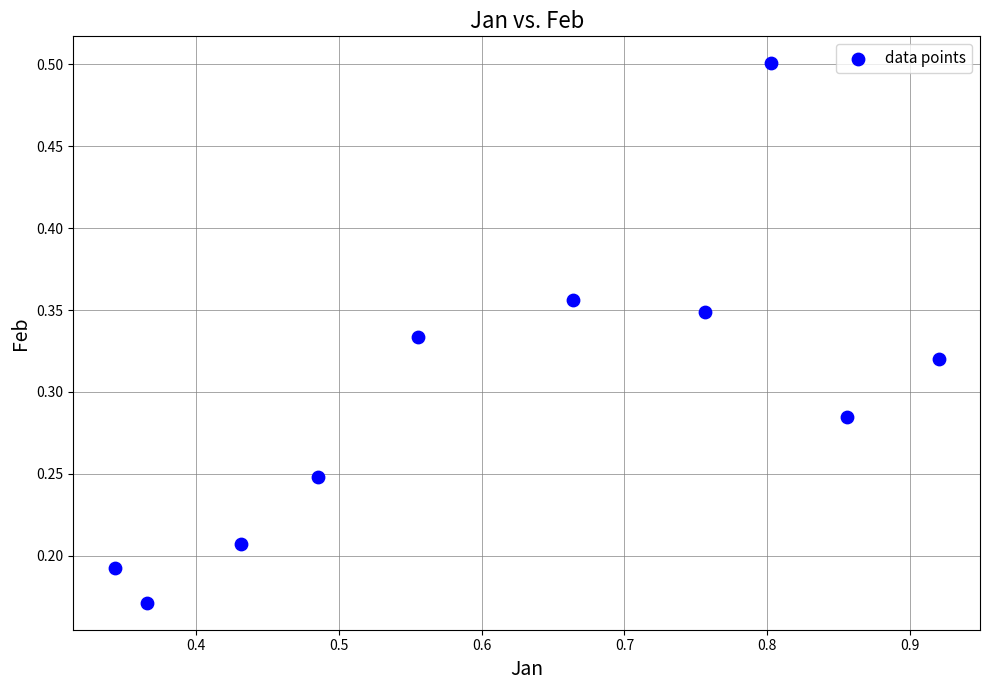

What is the range of X values (max minus min)?

0.6